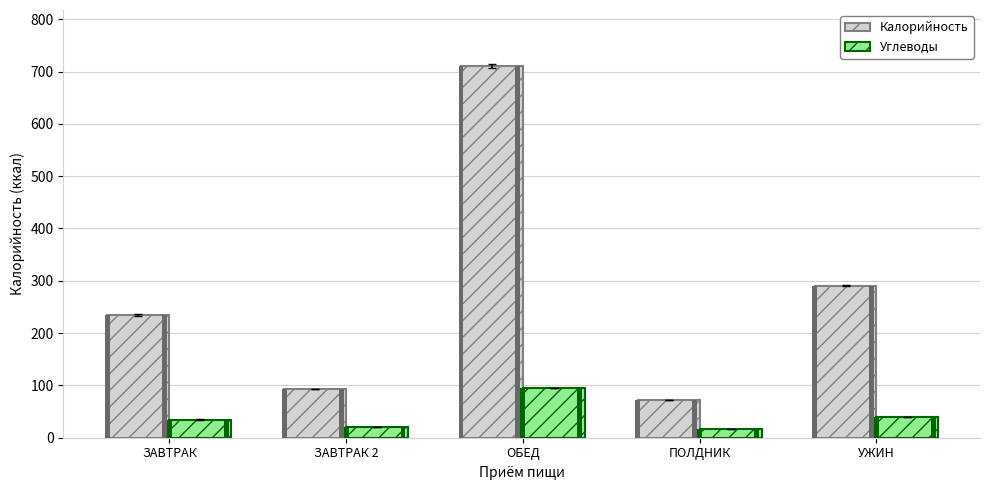

At which category does the chart reach its minimum across all series?

ПОЛДНИК